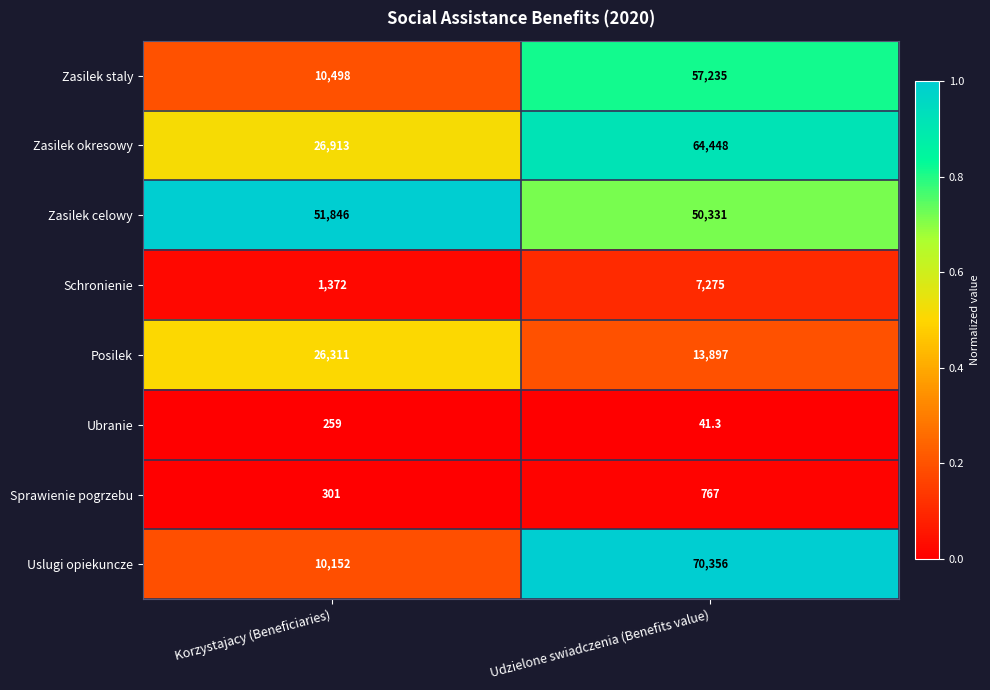

Reading left to right, what are all the values shown in this chart?

Zasilek staly: Korzystajacy (Beneficiaries)=10498.0	Udzielone swiadczenia (Benefits value)=57235.0
Zasilek okresowy: Korzystajacy (Beneficiaries)=26913.0	Udzielone swiadczenia (Benefits value)=64448.0
Zasilek celowy: Korzystajacy (Beneficiaries)=51846.0	Udzielone swiadczenia (Benefits value)=50331.0
Schronienie: Korzystajacy (Beneficiaries)=1372.0	Udzielone swiadczenia (Benefits value)=7275.0
Posilek: Korzystajacy (Beneficiaries)=26311.0	Udzielone swiadczenia (Benefits value)=13897.0
Ubranie: Korzystajacy (Beneficiaries)=259.0	Udzielone swiadczenia (Benefits value)=41.3
Sprawienie pogrzebu: Korzystajacy (Beneficiaries)=301.0	Udzielone swiadczenia (Benefits value)=767.0
Uslugi opiekuncze: Korzystajacy (Beneficiaries)=10152.0	Udzielone swiadczenia (Benefits value)=70356.0